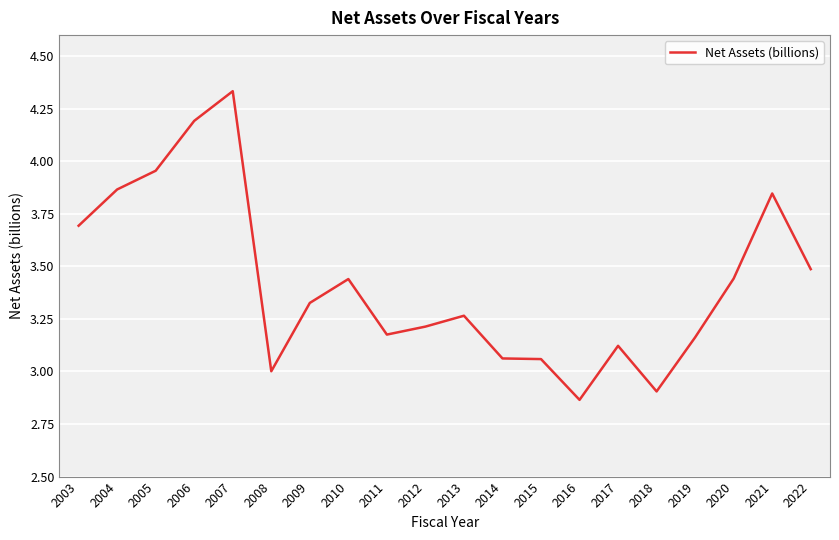

Is it true that the value at 2010 is 5.8?

False